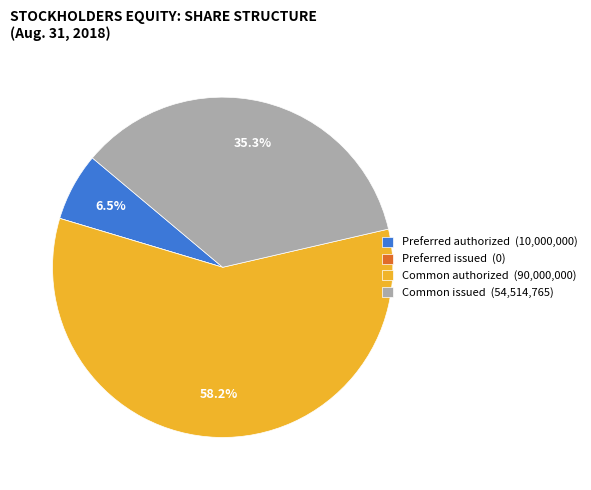

Between Common issued (54,514,765) and Preferred authorized (10,000,000), which is larger?

Common issued (54,514,765)